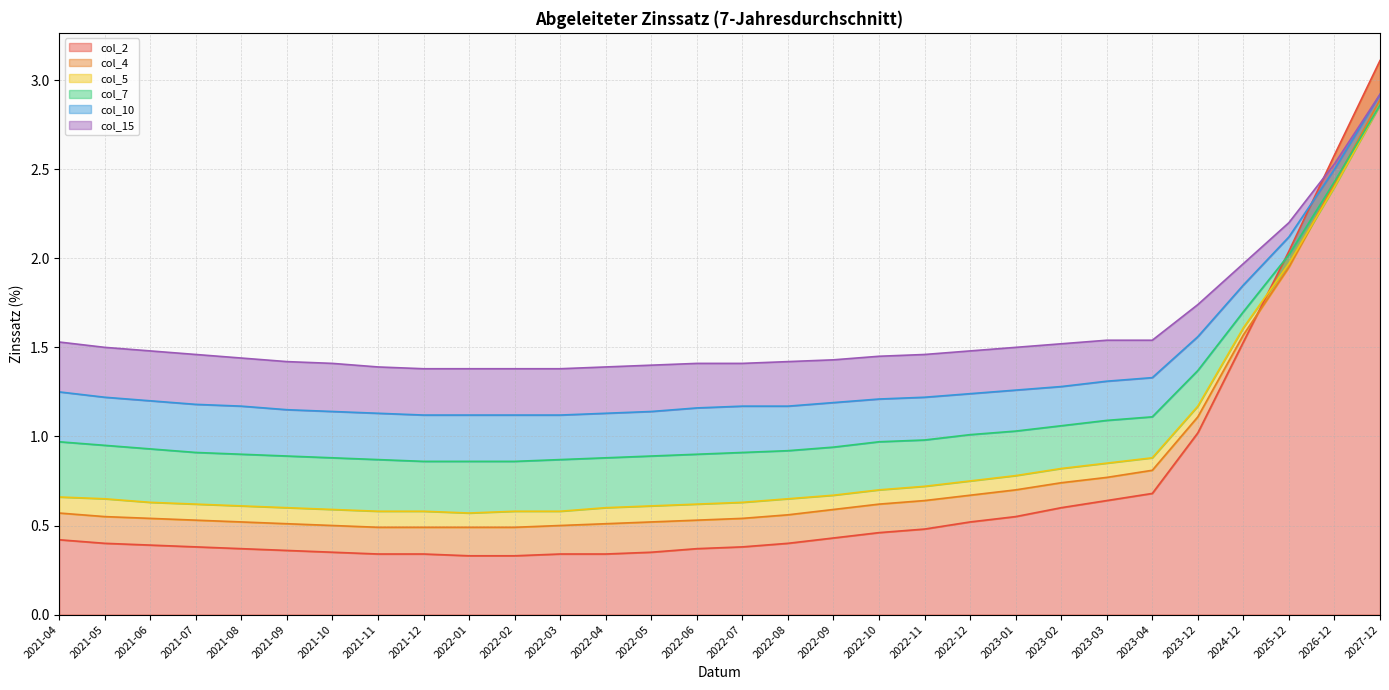

What are all the series names shown in the legend?

col_2, col_4, col_5, col_7, col_10, col_15